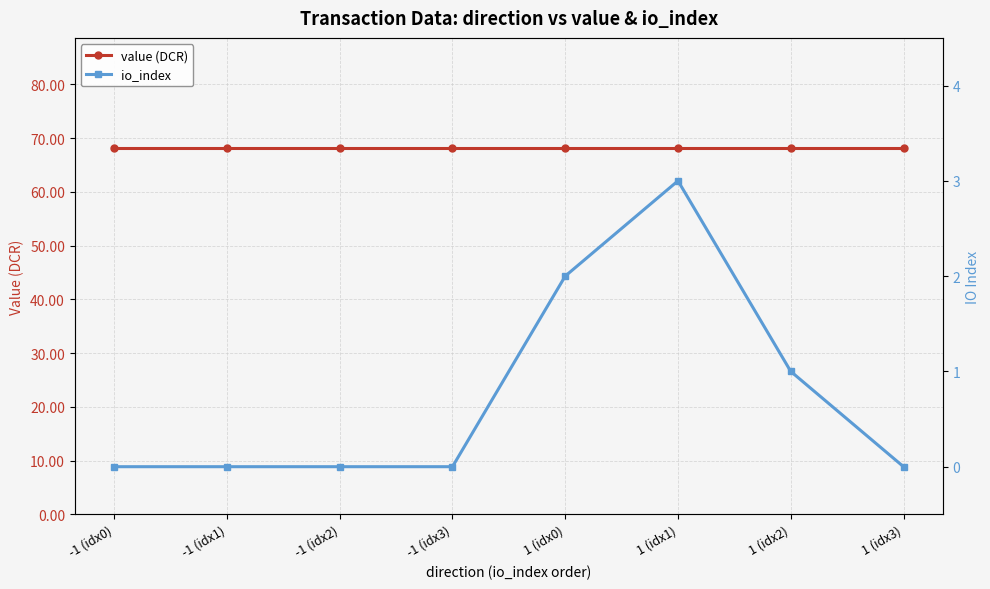

Reading left to right, what are all the values shown in this chart?

value (DCR): 68.2	68.2	68.2	68.2	68.2	68.2	68.2	68.2
io_index: 0.0	0.0	0.0	0.0	2.0	3.0	1.0	0.0